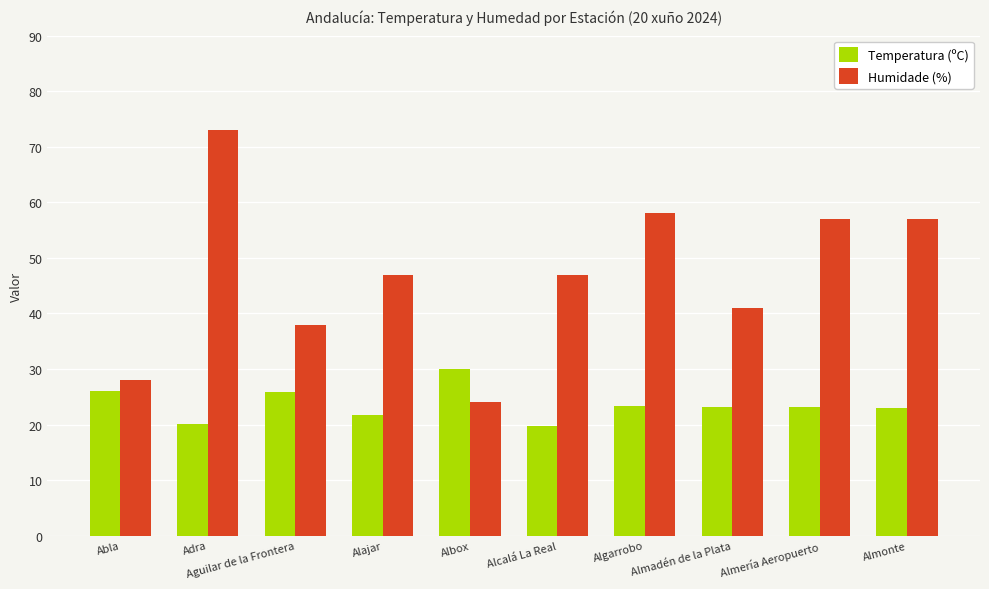

Which category has the highest value in the Humidade (%) series?

Adra